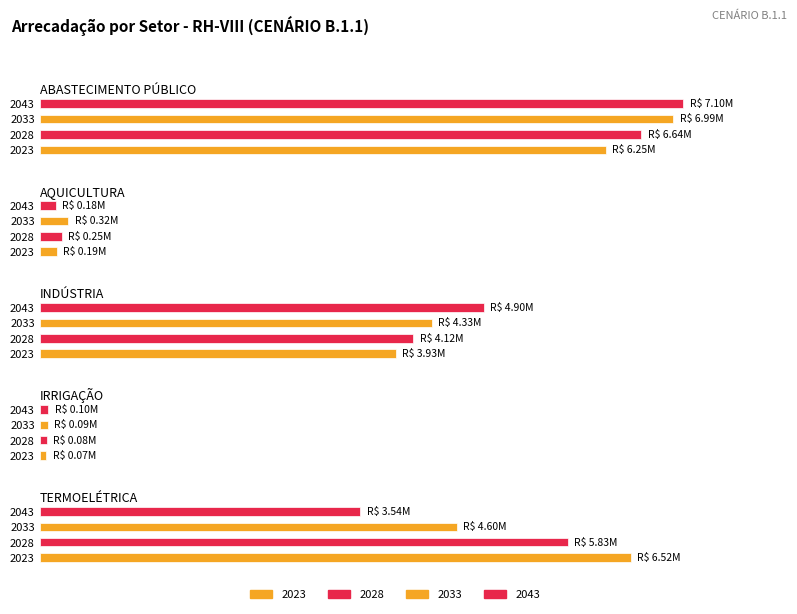

Which series changed the most between 2033 and 2043?

TERMOELÉTRICA